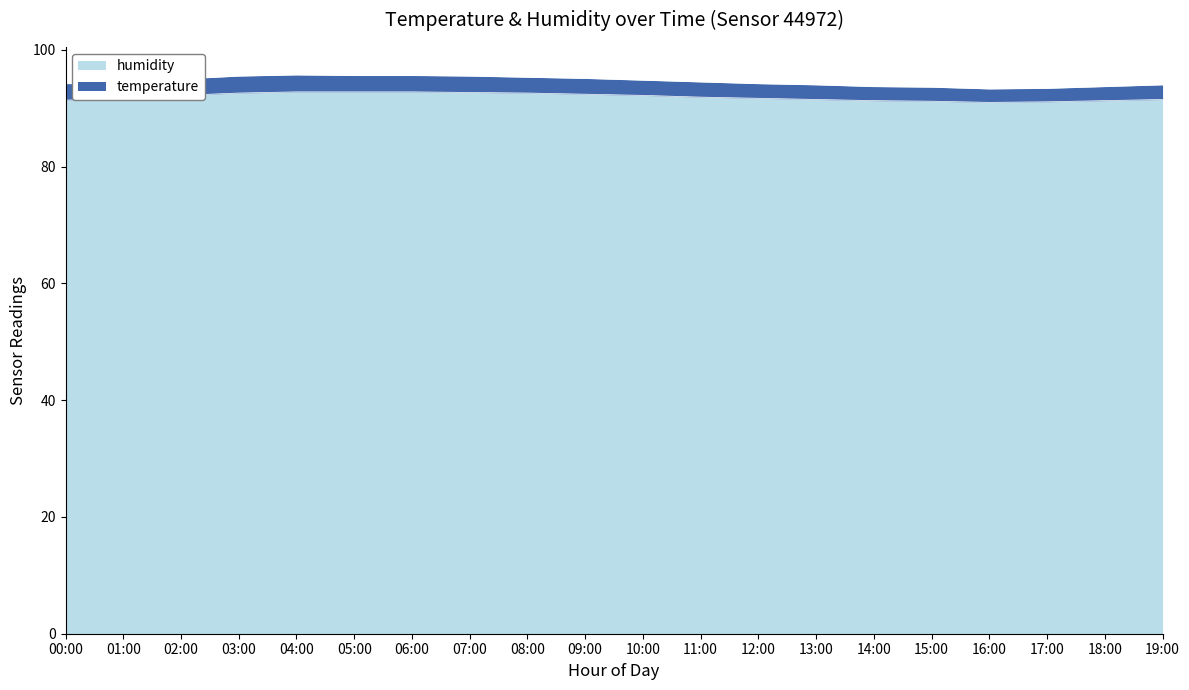

Rank the categories by value from highest to lowest.

04:00, 05:00, 06:00, 07:00, 03:00, 08:00, 09:00, 02:00, 10:00, 11:00, 12:00, 01:00, 13:00, 19:00, 00:00, 14:00, 18:00, 15:00, 17:00, 16:00